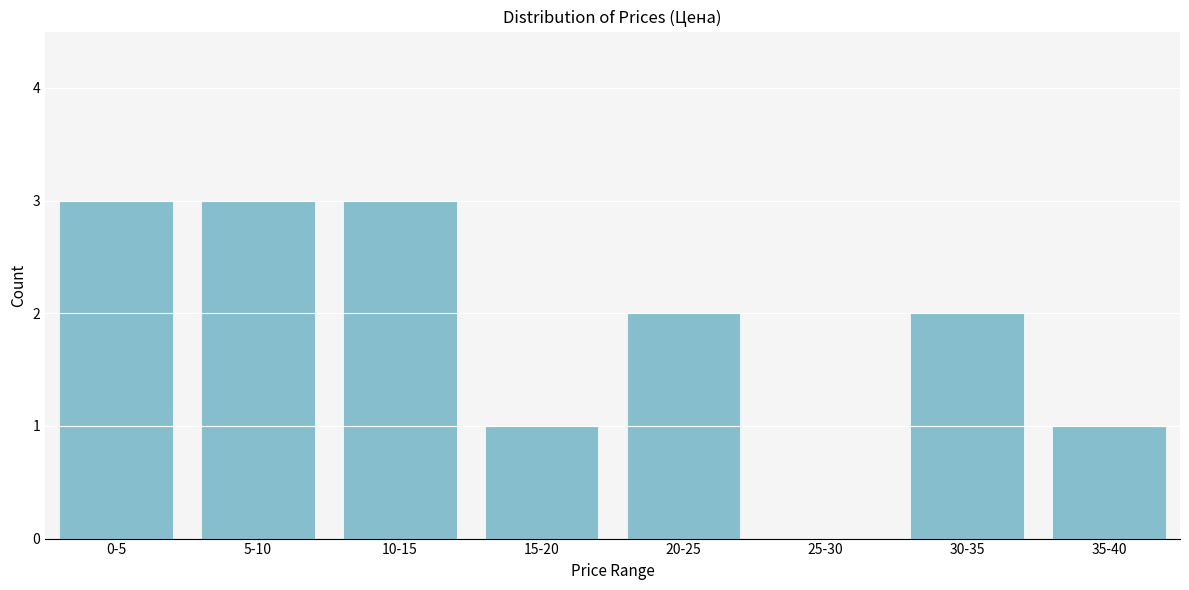

Reading left to right, transcribe all the data shown in this chart.

0-5=3	5-10=3	10-15=3	15-20=1	20-25=2	25-30=0	30-35=2	35-40=1